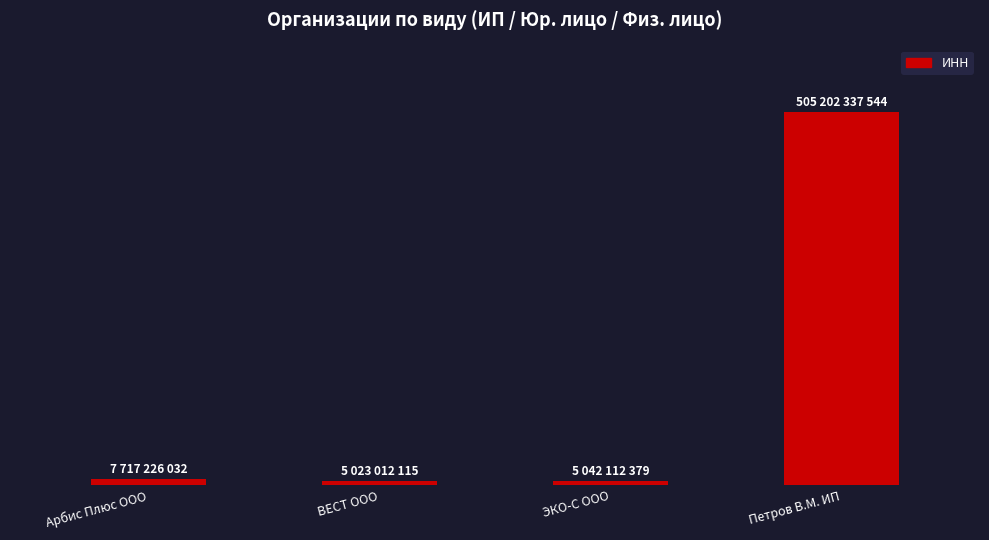

Rank the categories by value from highest to lowest.

Петров В.М. ИП, Арбис Плюс ООО, ЭКО-С ООО, ВЕСТ ООО